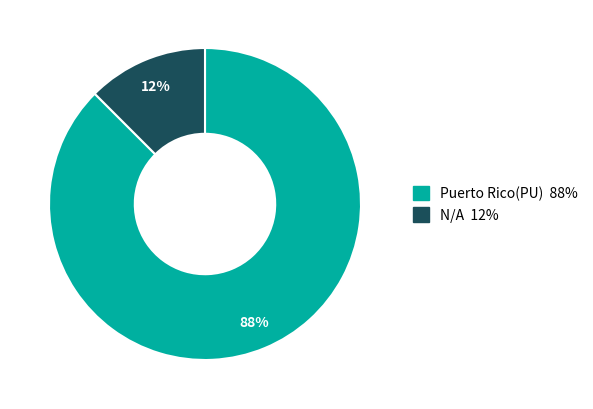

Do Puerto Rico(PU) and N/A together represent more than half of the pie?

Yes